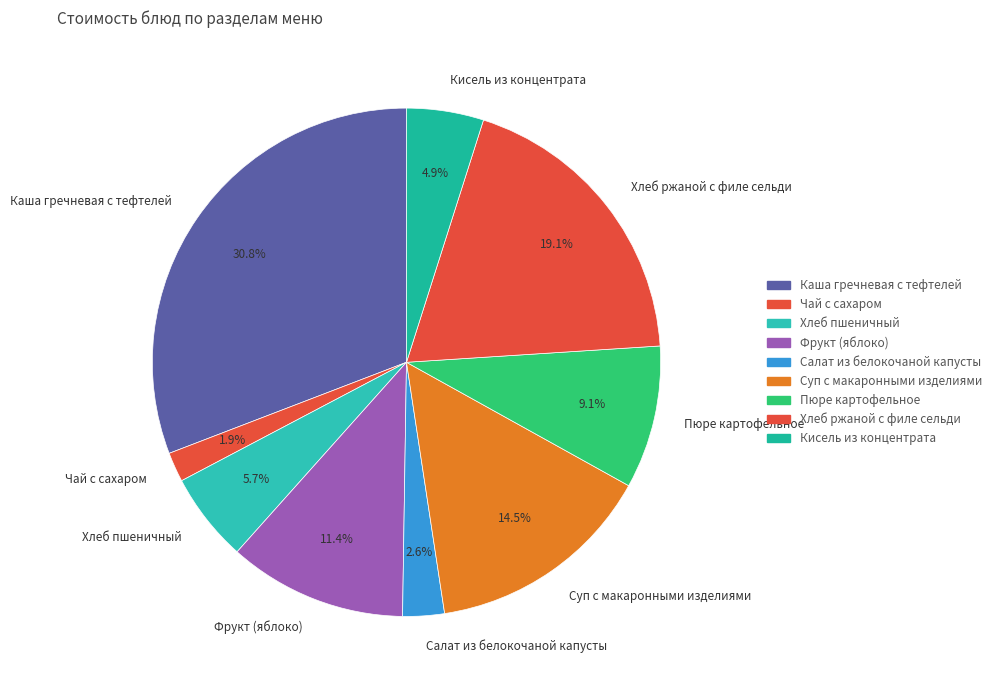

To the nearest percent, what is the average slice percentage?

11%